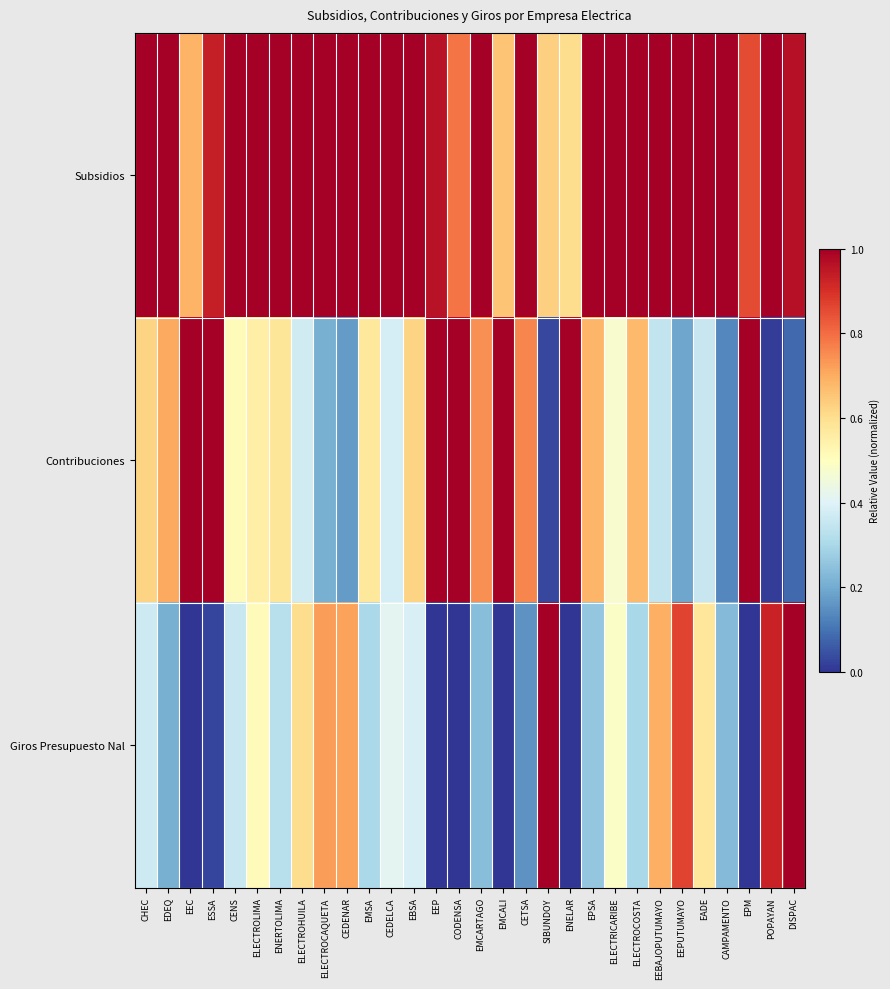

What is the total value across all series at EDEQ?

1.9